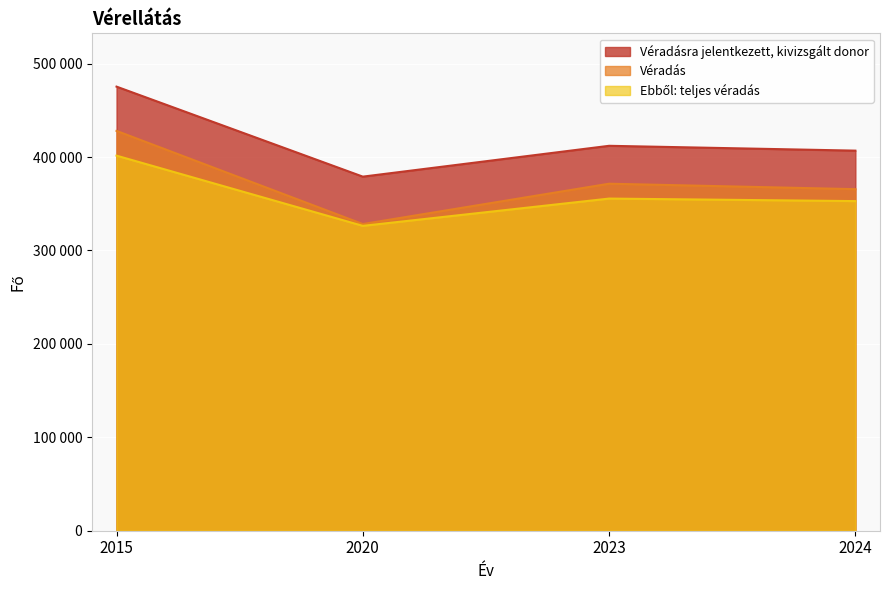

What is the value of the Véradásra jelentkezett, kivizsgált donor point at the 2nd from the left?

378985